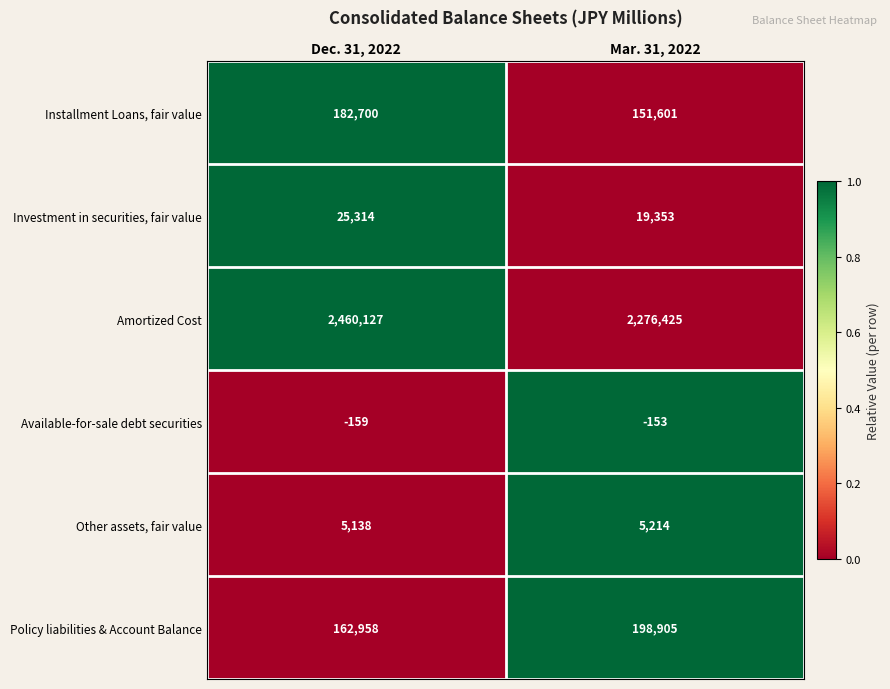

At which label is Policy liabilities & Account Balance closest to 180931?

Dec. 31, 2022